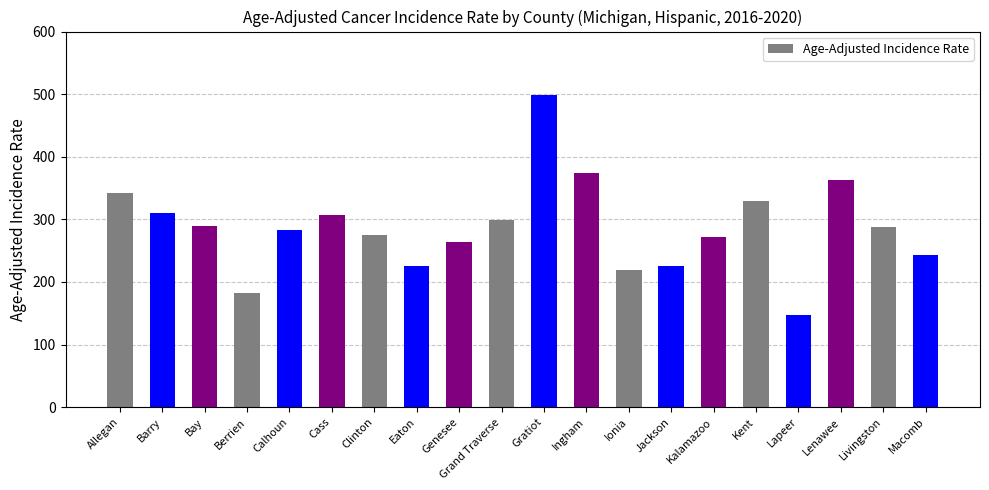

Which category has the lowest value across all series?

Lapeer